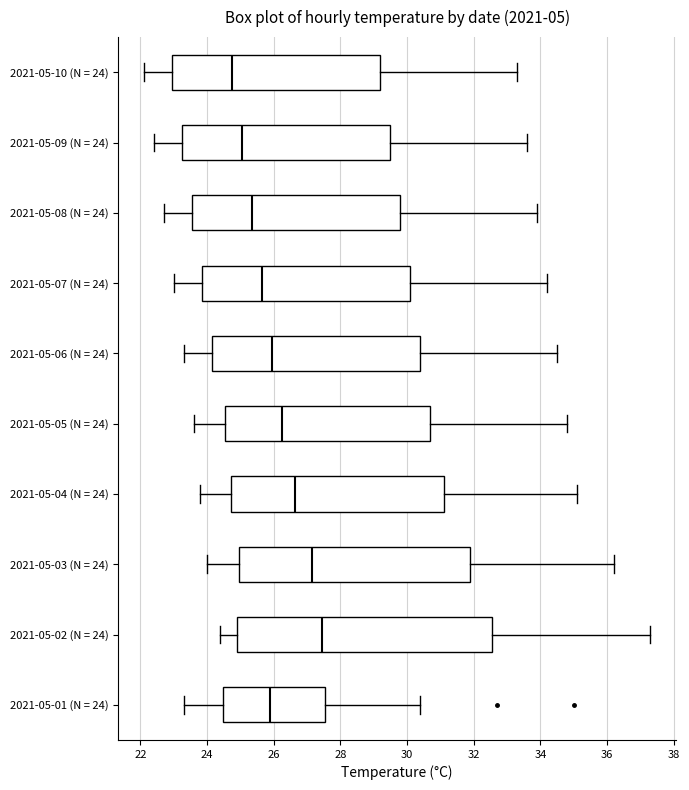

Which box's median line is the furthest to the left?

2021-05-10 (N = 24)